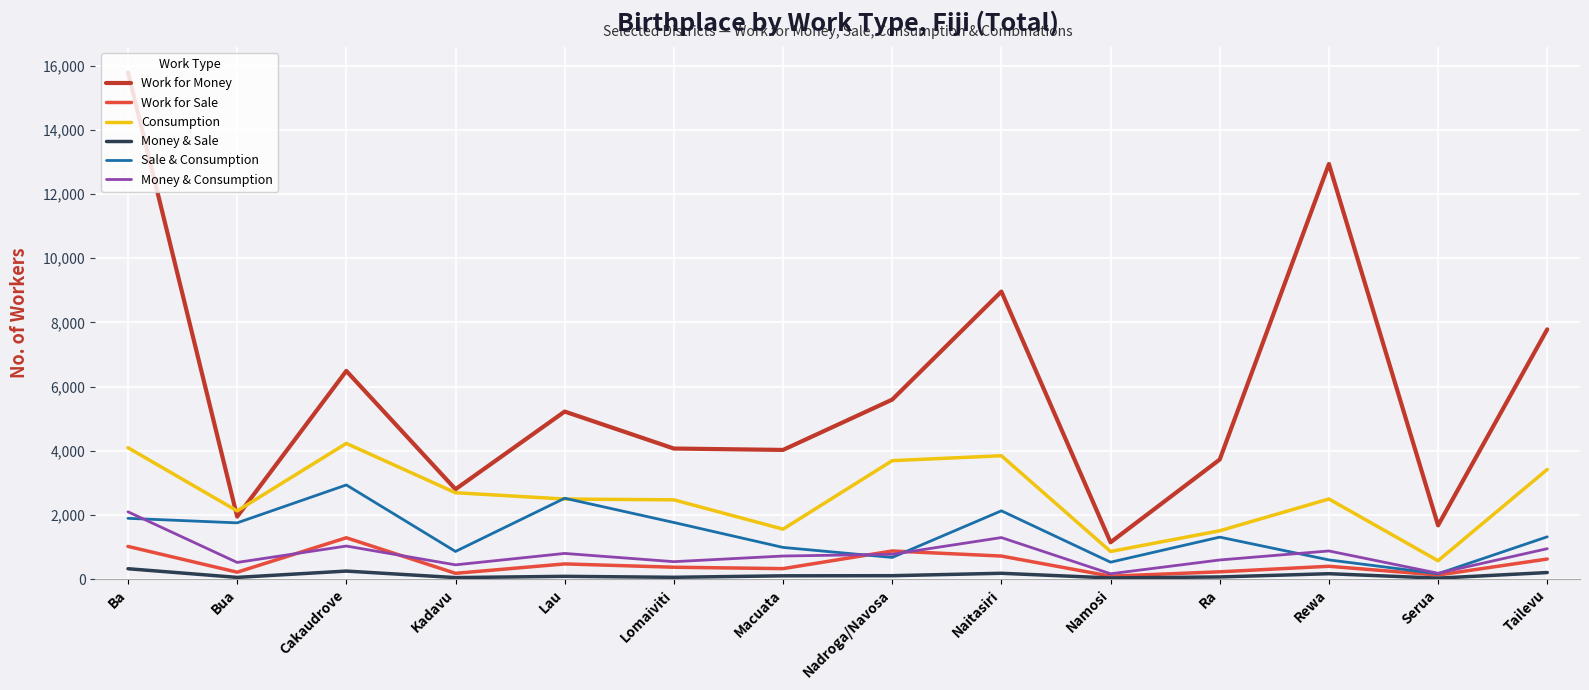

What is the difference between the maximum and second lowest values in the Work for Sale series?

1161